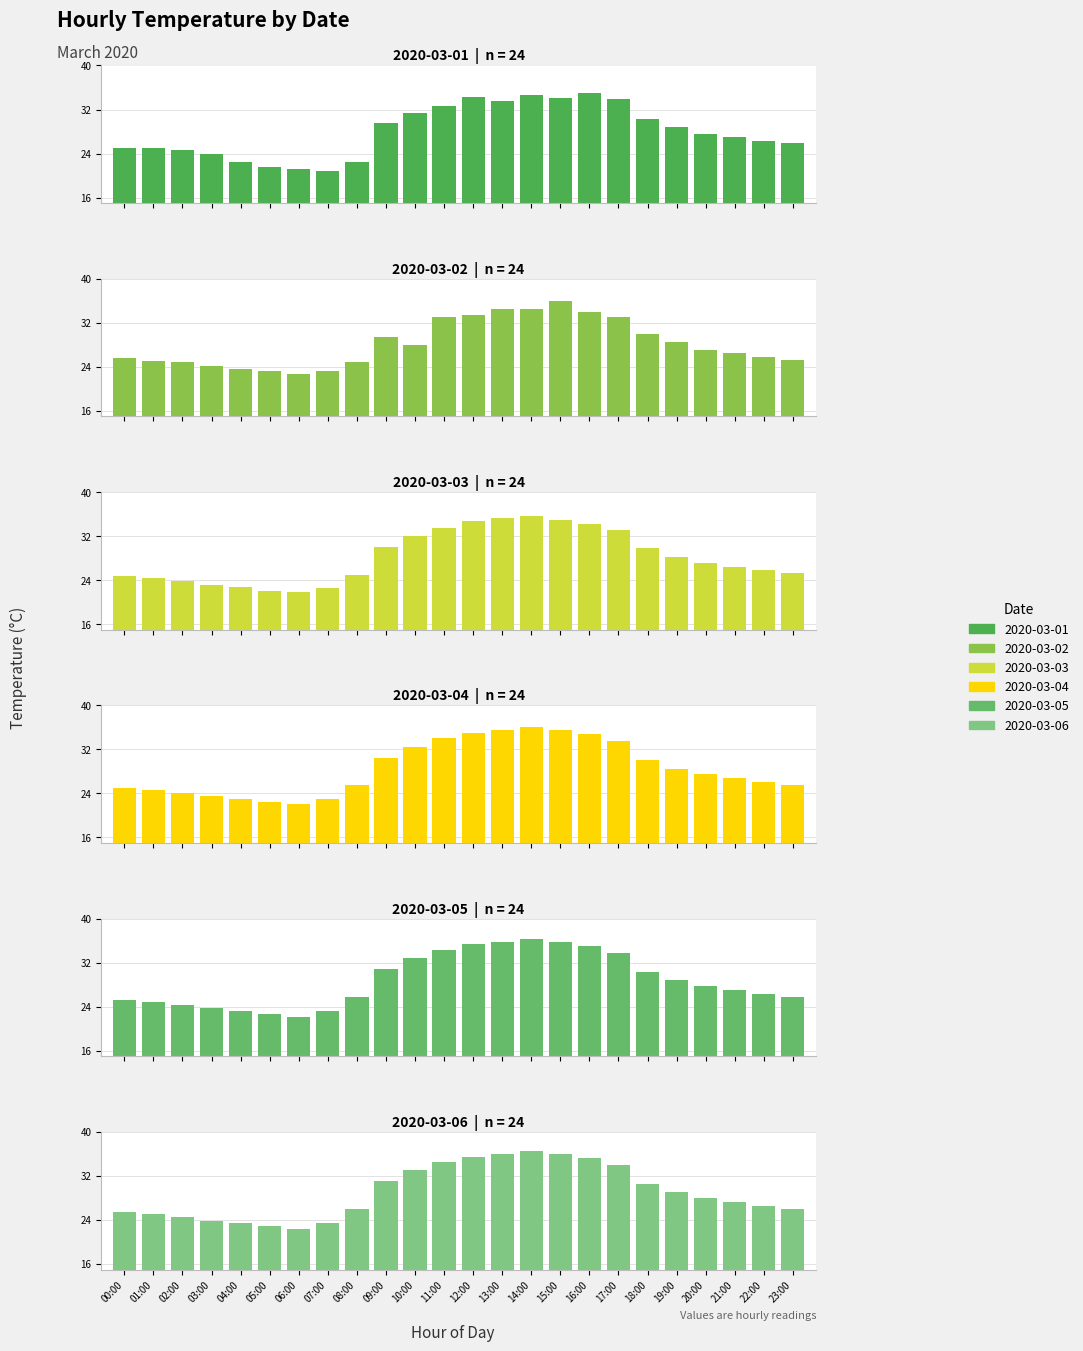

Are the bars horizontal?

No